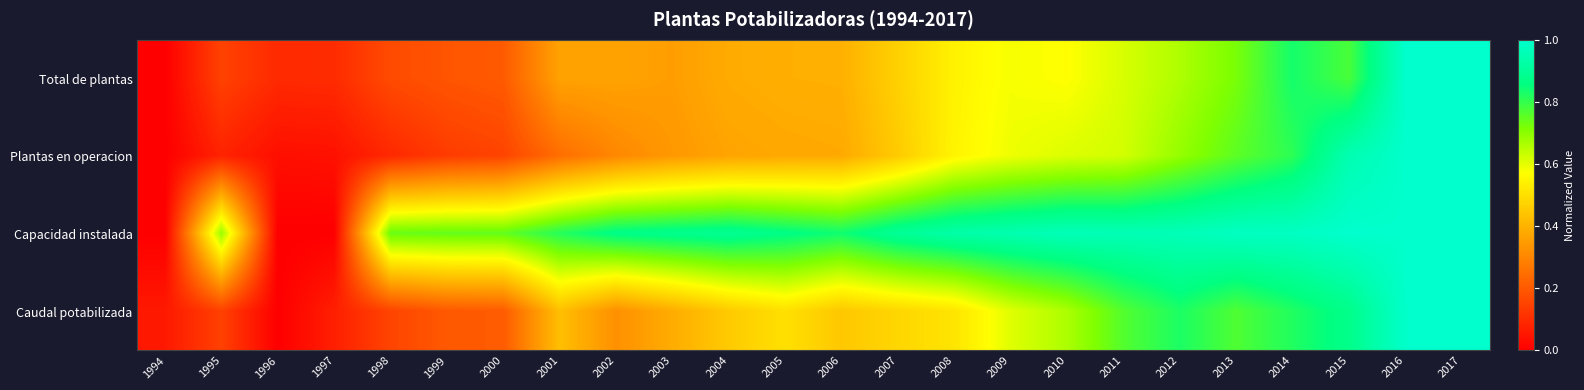

At which category is the sum across all series the highest?

2017